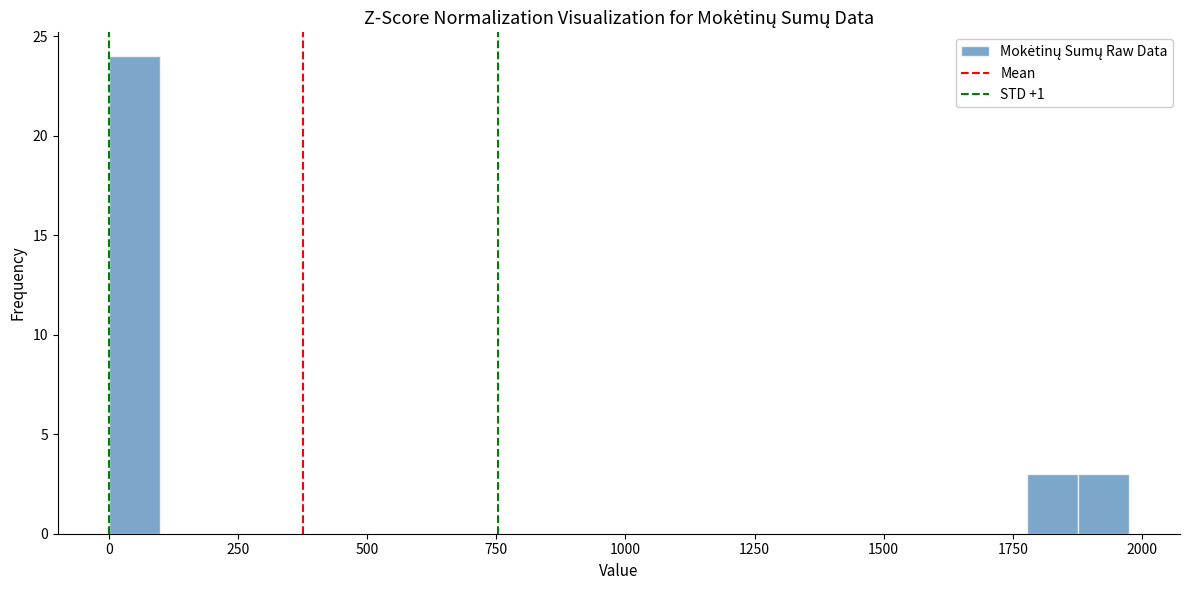

Around what value on the x-axis is the tallest bar? Give the approximate position of its centre, as read against the axis.

50